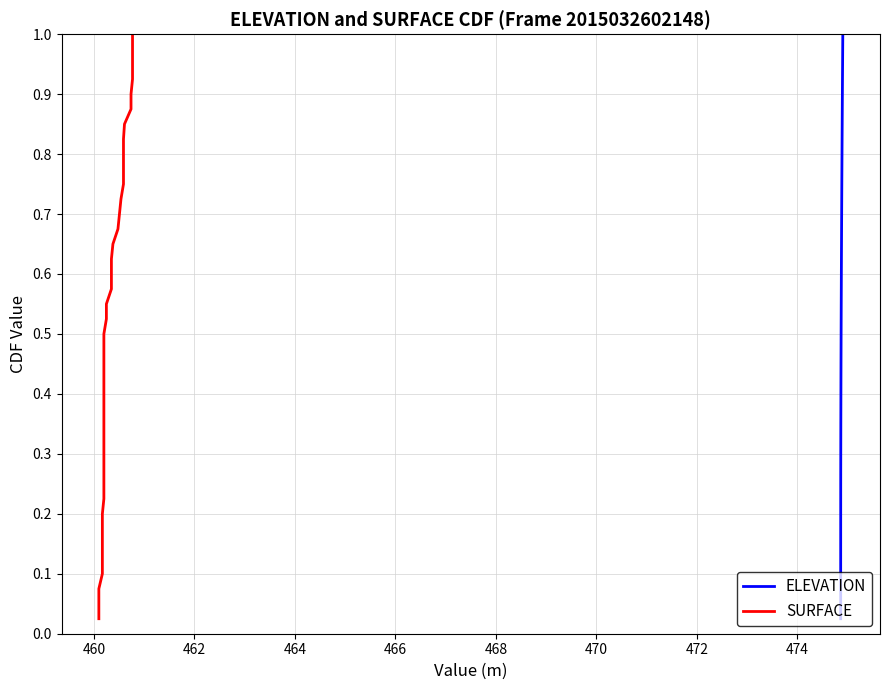

Count the number of categories in the chart.

40